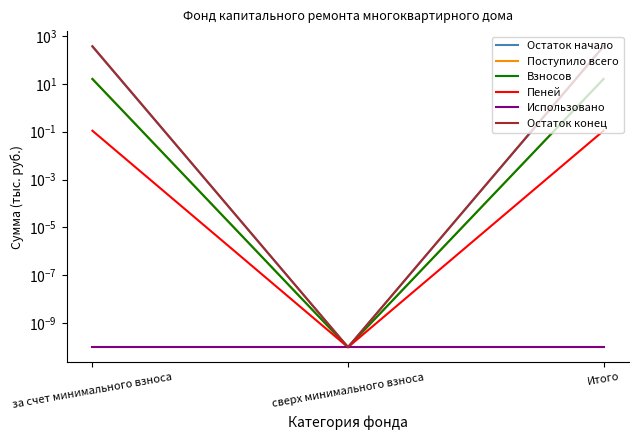

Rank the categories by Остаток начало value from lowest to highest.

сверх минимального взноса, за счет минимального взноса, Итого